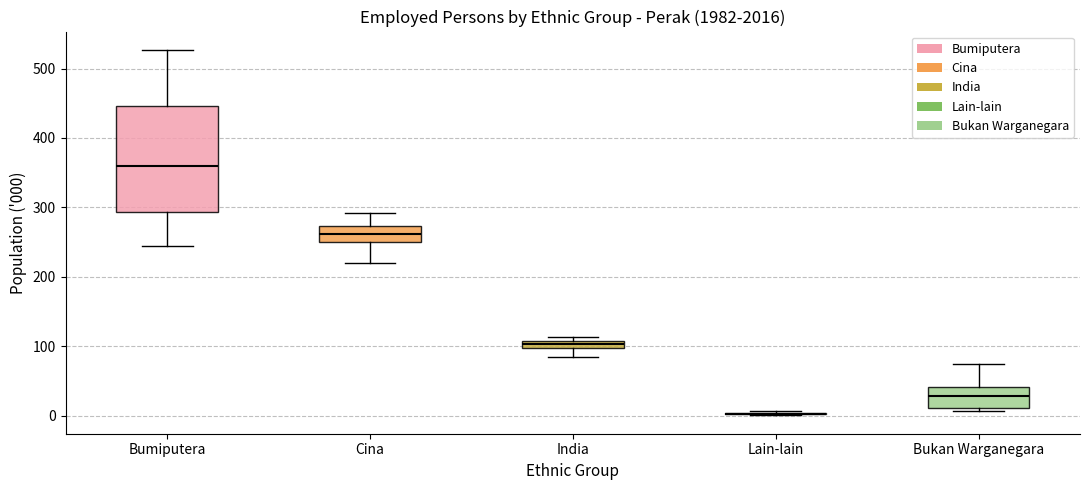

Where does the lower whisker of the box for India end on the y-axis? The values are not printed on the chart, so give them approximately, as read against the axis.

80